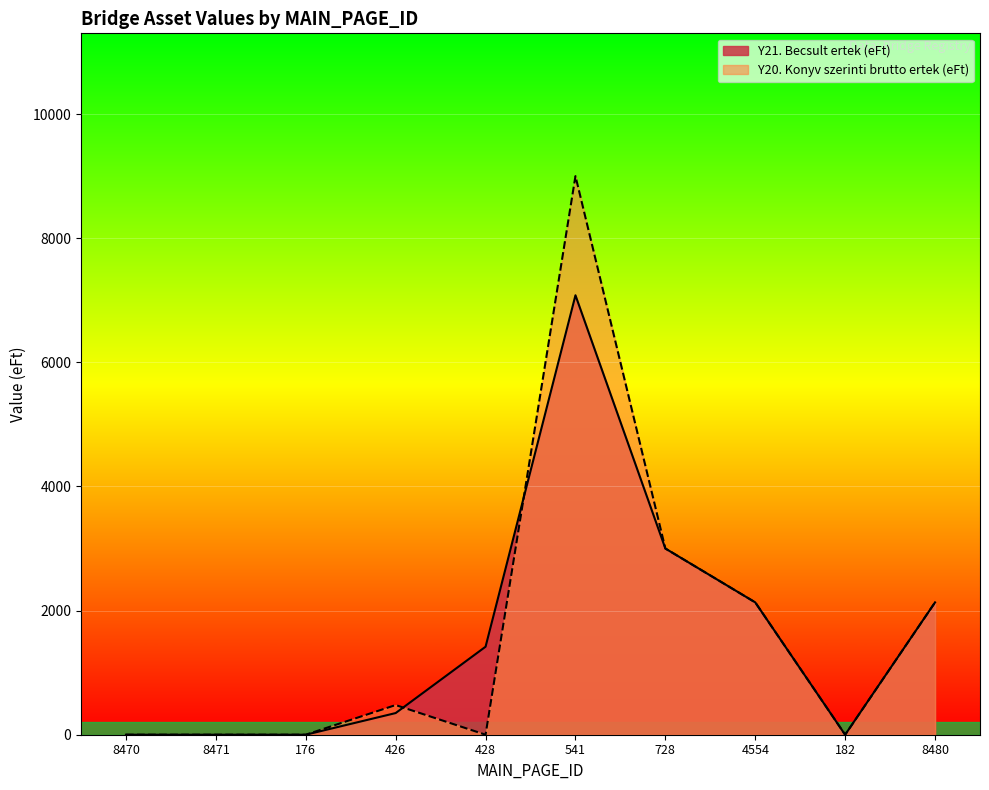

How many lines are shown in the chart?

2